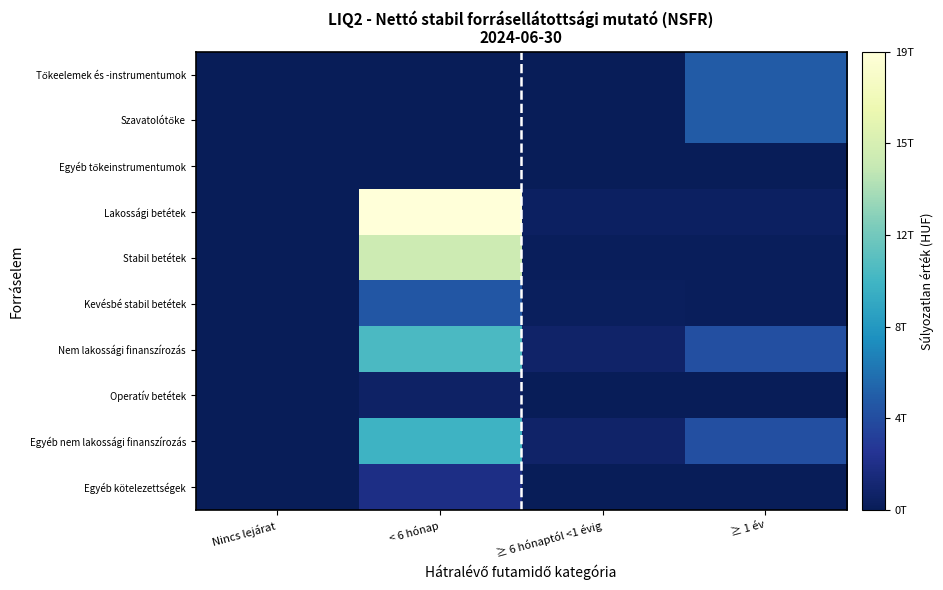

Which label corresponds to the largest value in the chart?

< 6 hónap